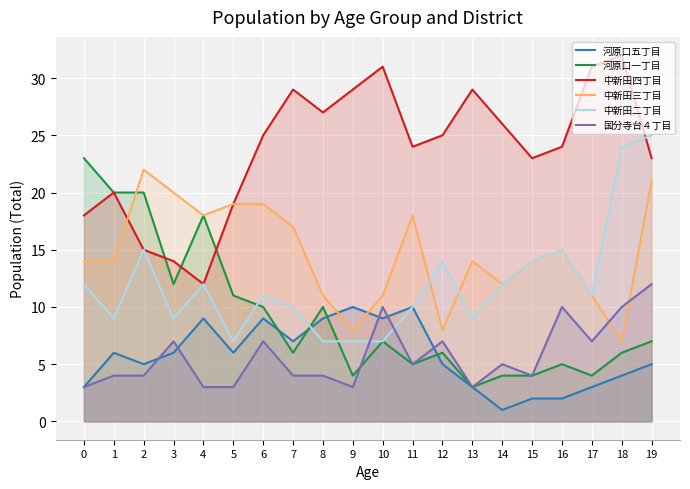

Which has a higher value, 11 or 4?

11